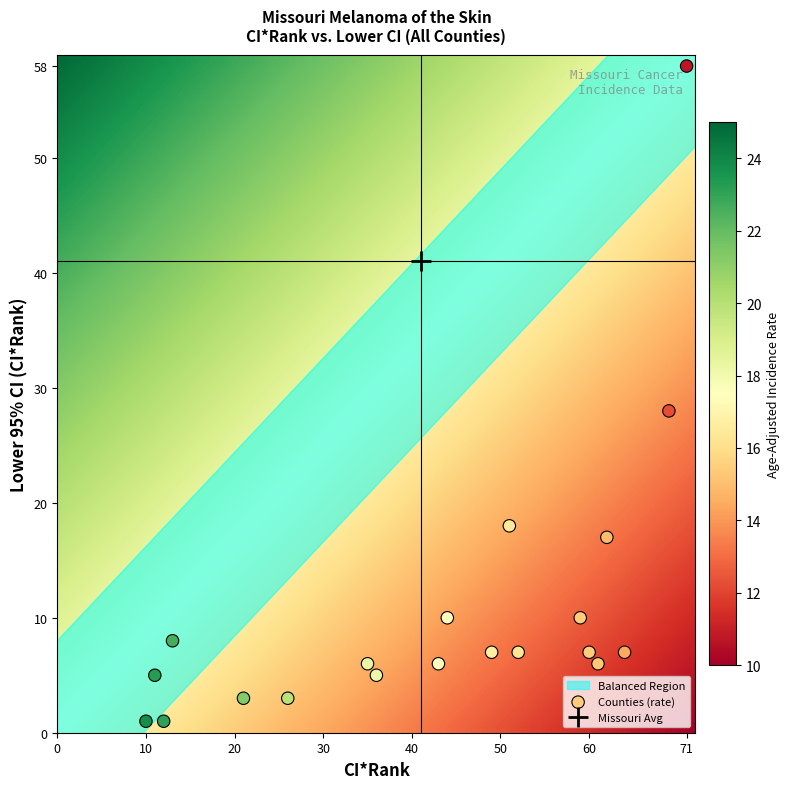

Count the number of points in this scatter plot.

20